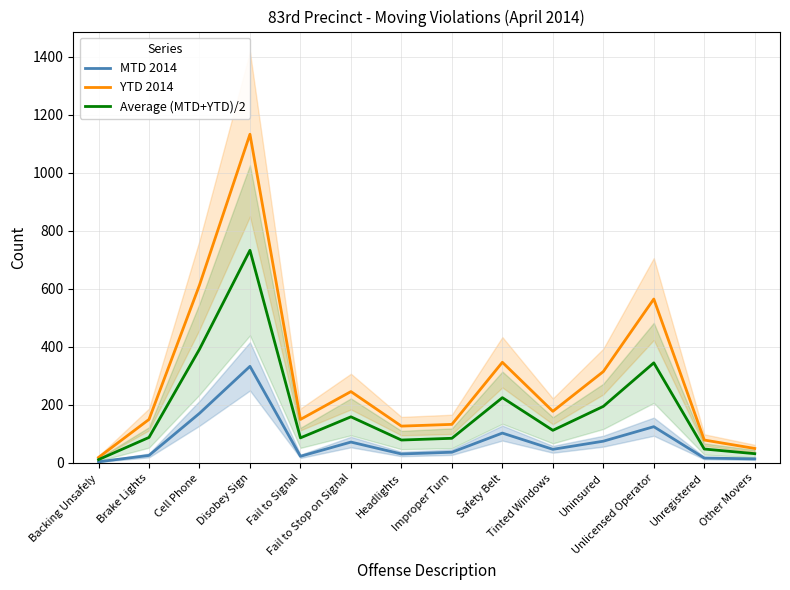

What is the approximate value of MTD 2014 at Unlicensed Operator?

125.0